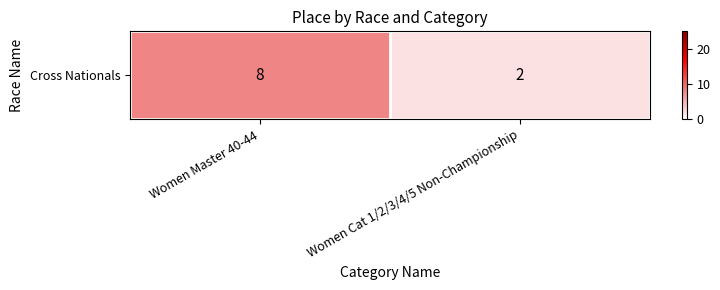

List the labels in order of value, smallest first.

Women Cat 1/2/3/4/5 Non-Championship, Women Master 40-44